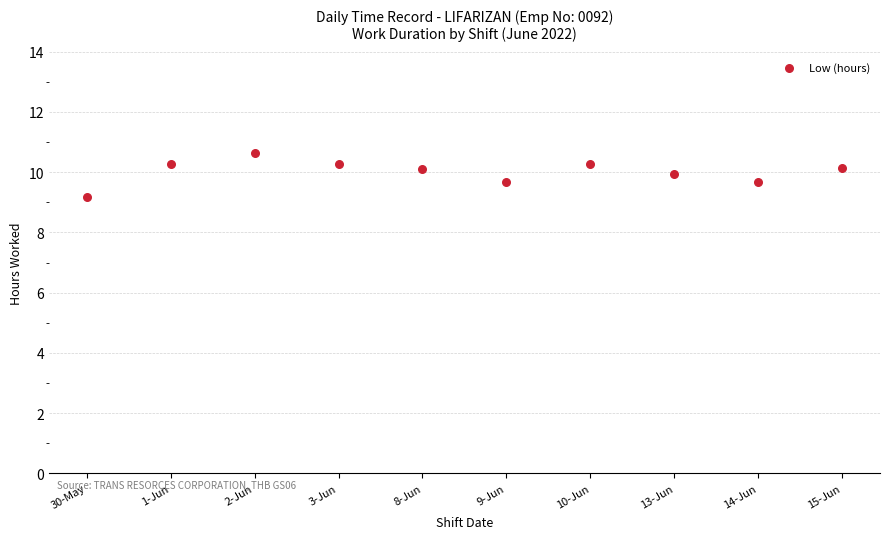

What Y value in the scatter plot is closest to 9?

9.2